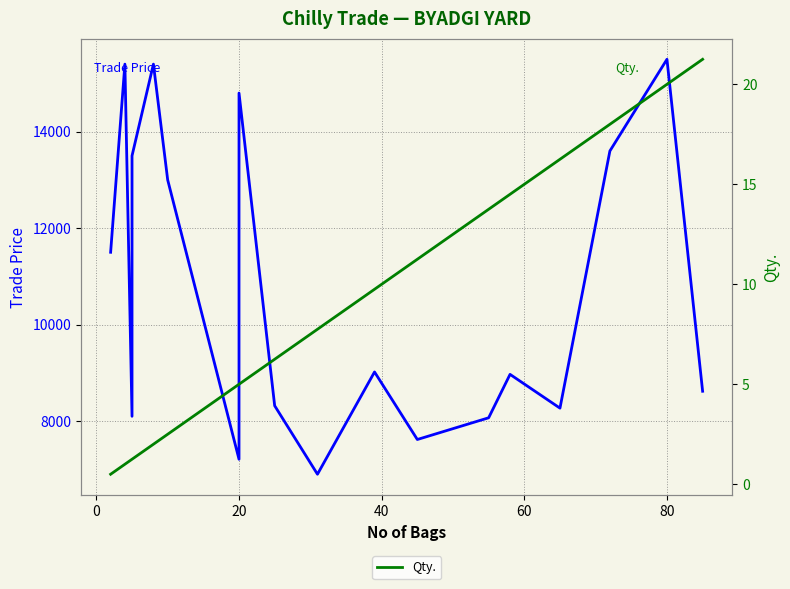

Is this an area chart (filled region under the line)?

No